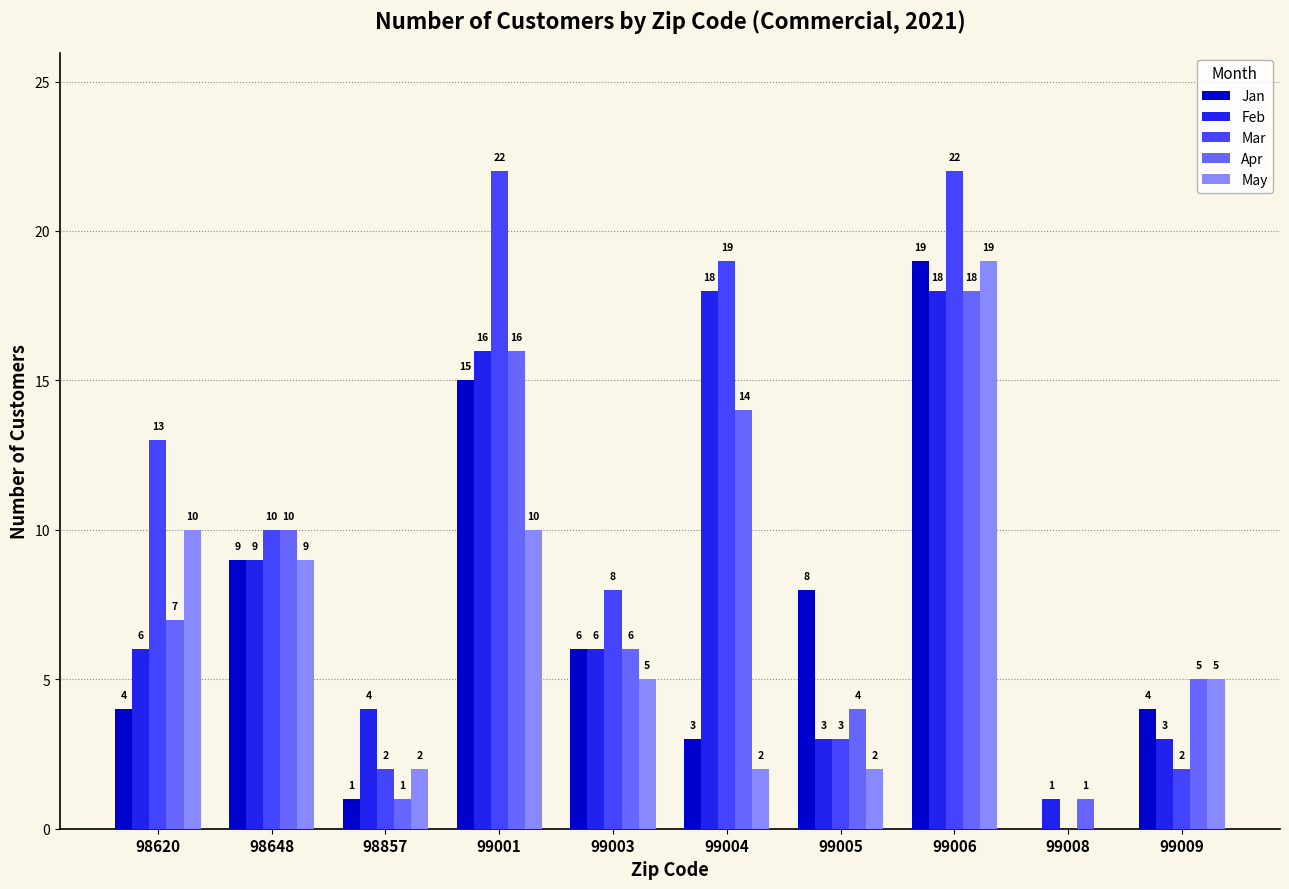

What are all the series names shown in the legend?

Jan, Feb, Mar, Apr, May